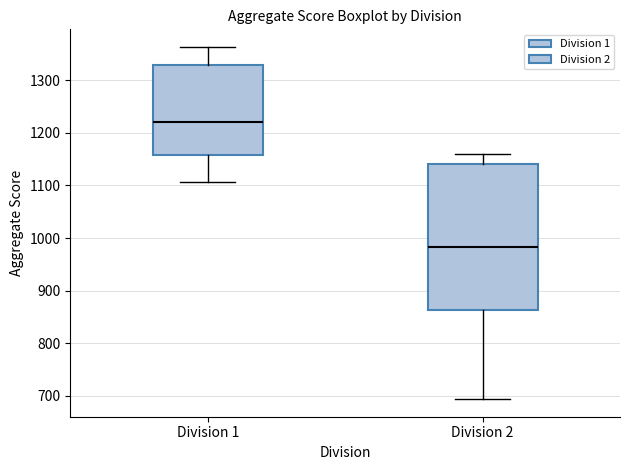

Which box is the tallest, from its lower edge to its upper edge?

Division 2